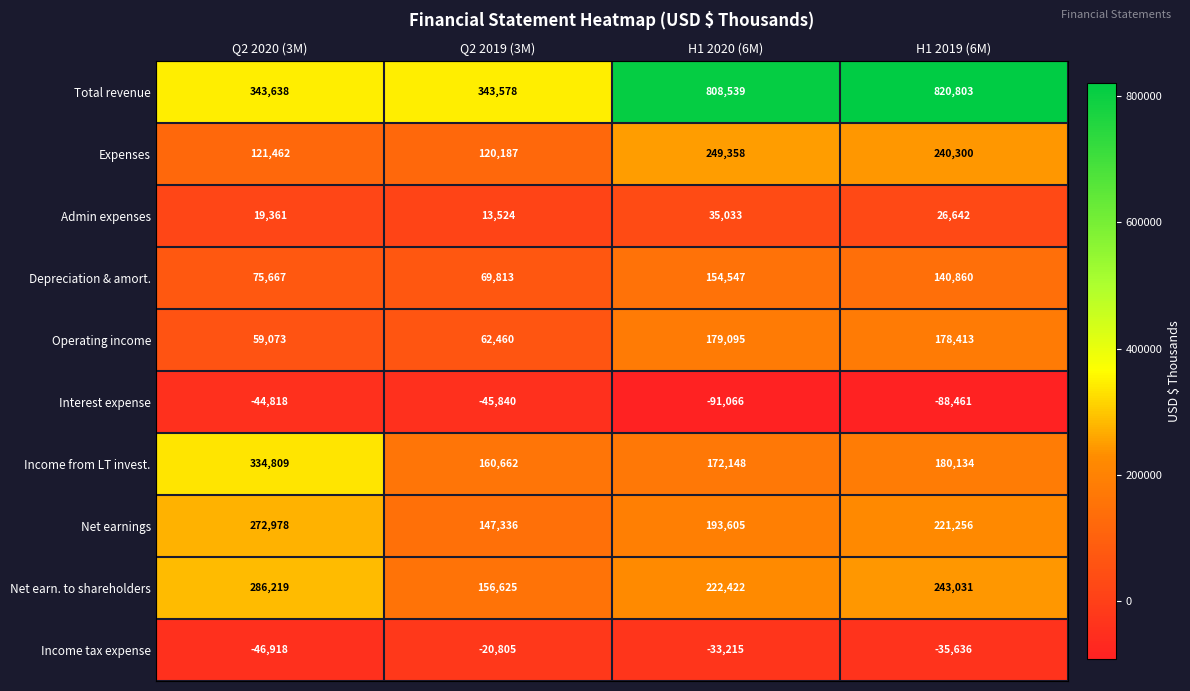

What is the difference between the maximum and minimum values in the Total revenue series?

477225